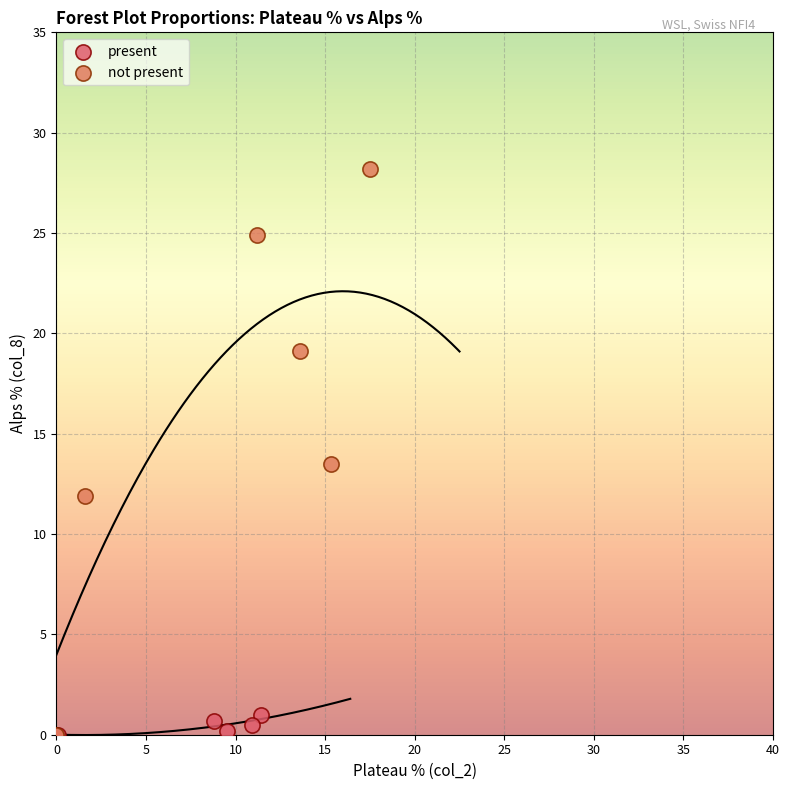

Which series has the widest spread of Y values?

not present